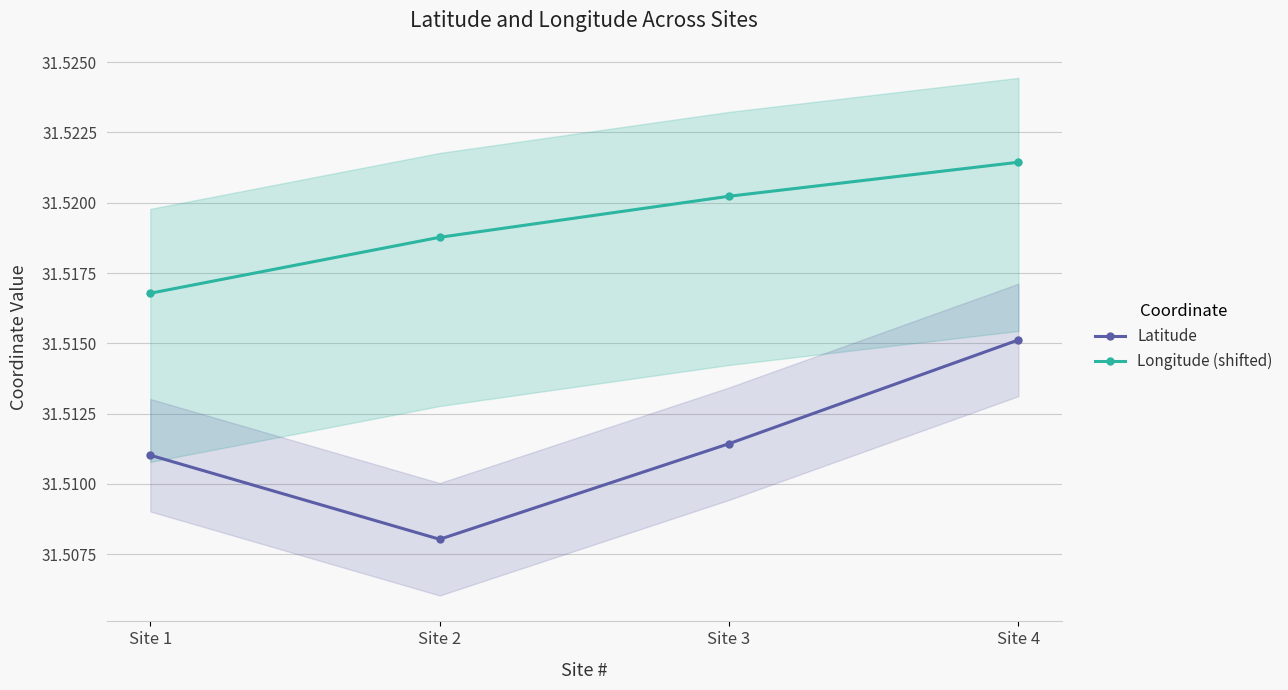

What is the sum of all Latitude values?

126.0